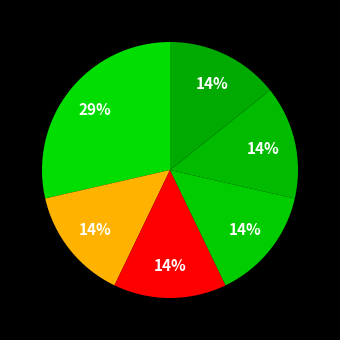

How many segments does this pie chart have?

6